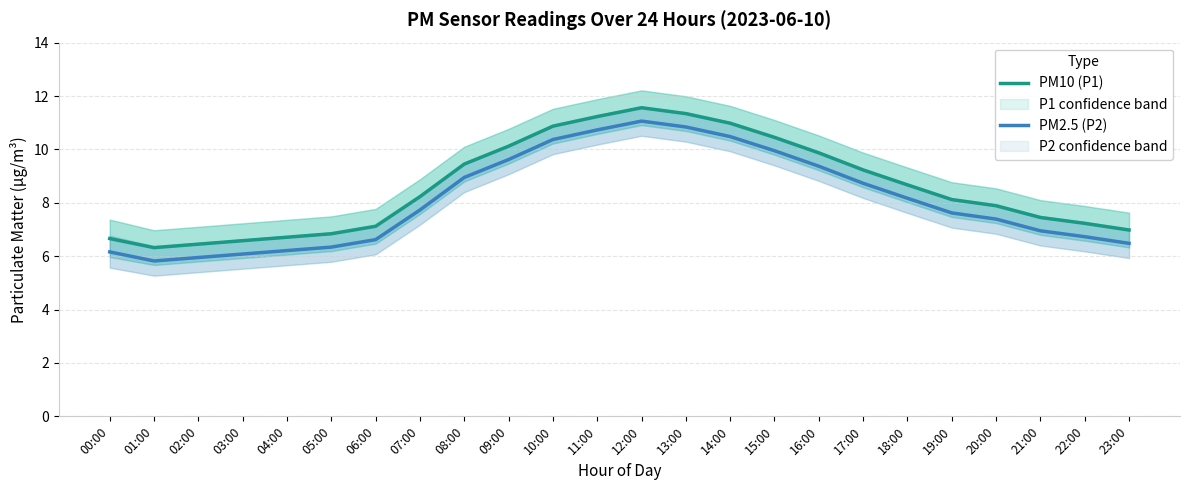

Where does the PM2.5 (P2) series first go above 7?

07:00